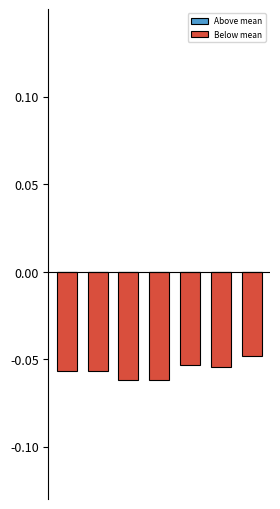

Count the number of data series in this chart.

1